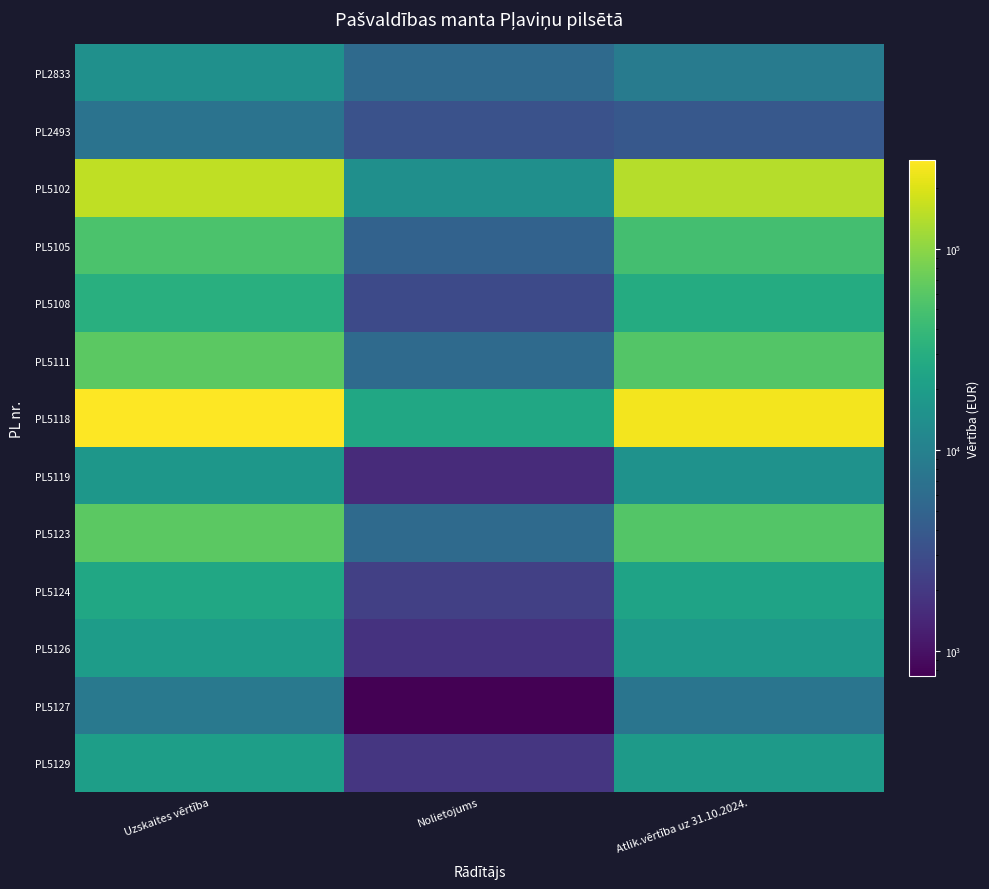

At which category is the sum across all series the highest?

Uzskaites vērtība